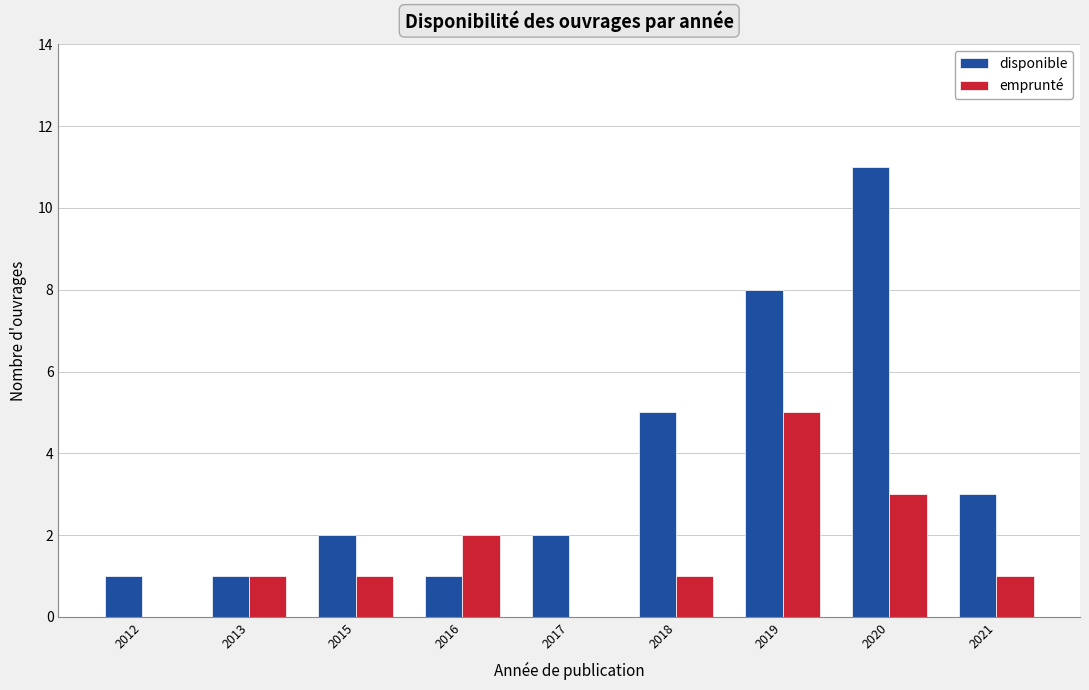

What is the spread (max minus min) of values at 2018?

4